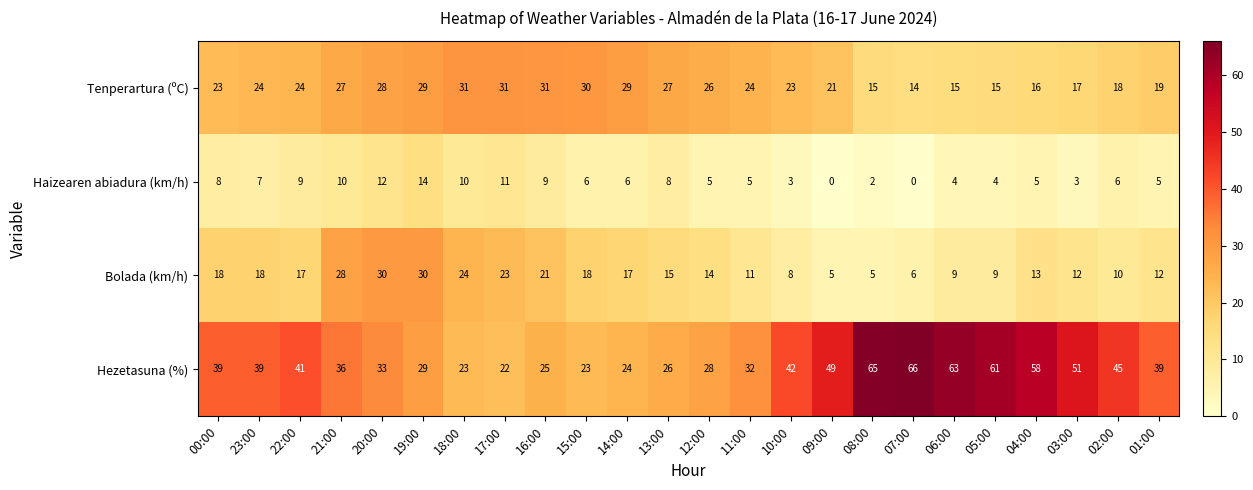

At 22:00, list the series in order from largest to smallest.

Hezetasuna (%), Tenperartura (ºC), Bolada (km/h), Haizearen abiadura (km/h)